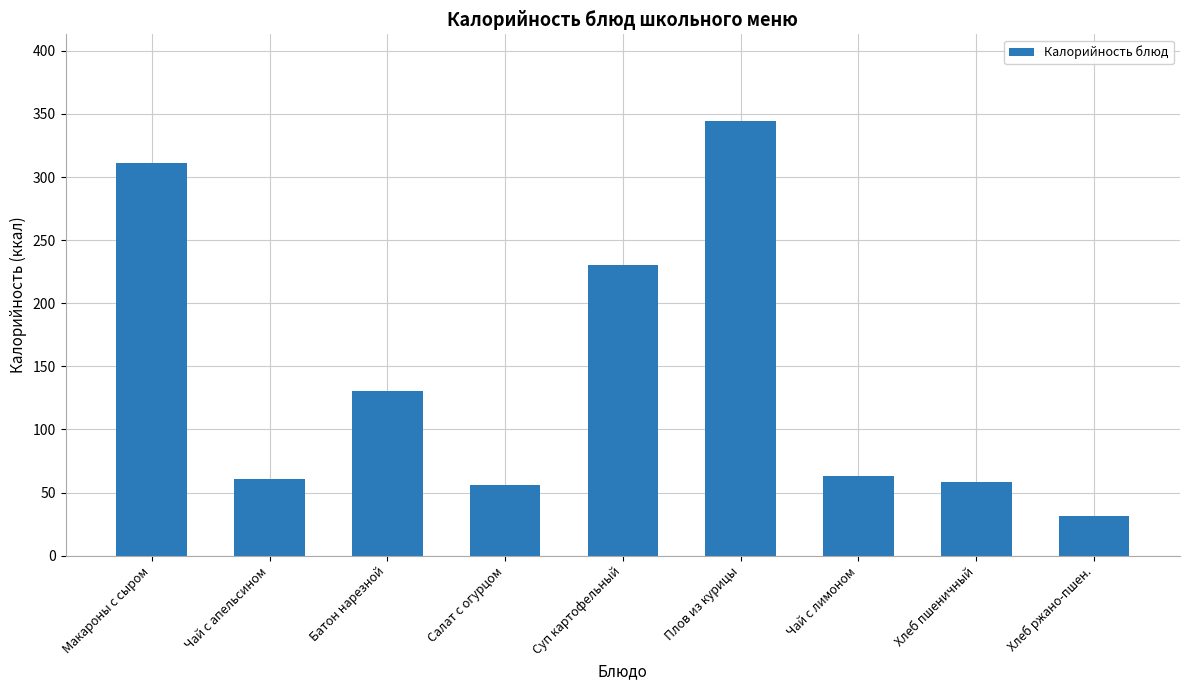

What is the label of the 9th bar from the left?

Хлеб ржано-пшен.